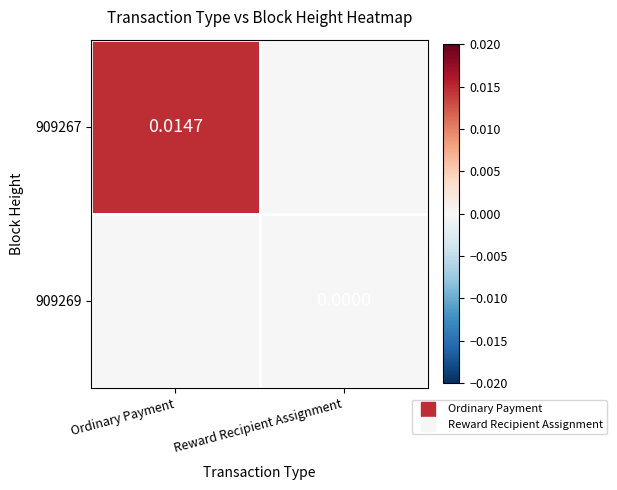

Which series has the largest range (max minus min)?

909267